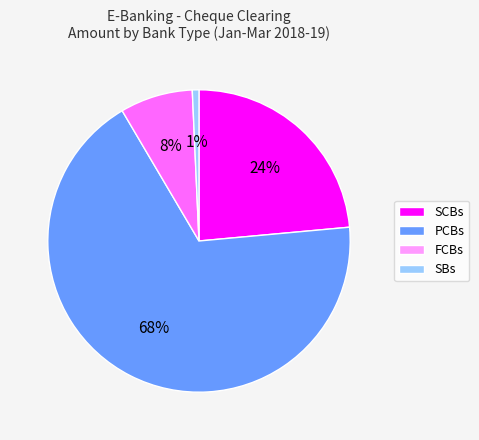

Is the sum of SCBs and SBs greater than half?

No